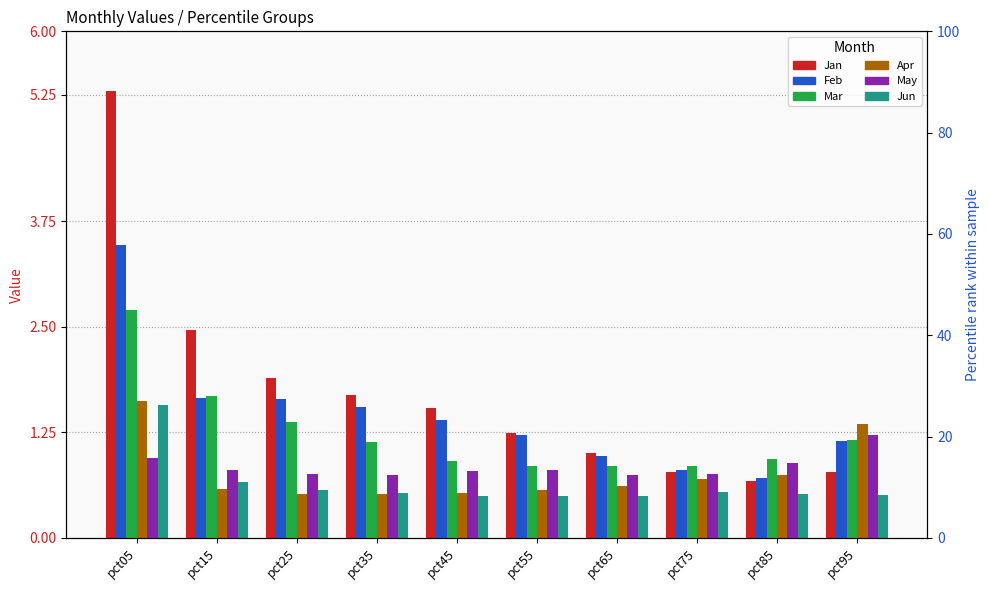

What is the minimum value for Jun?

0.5